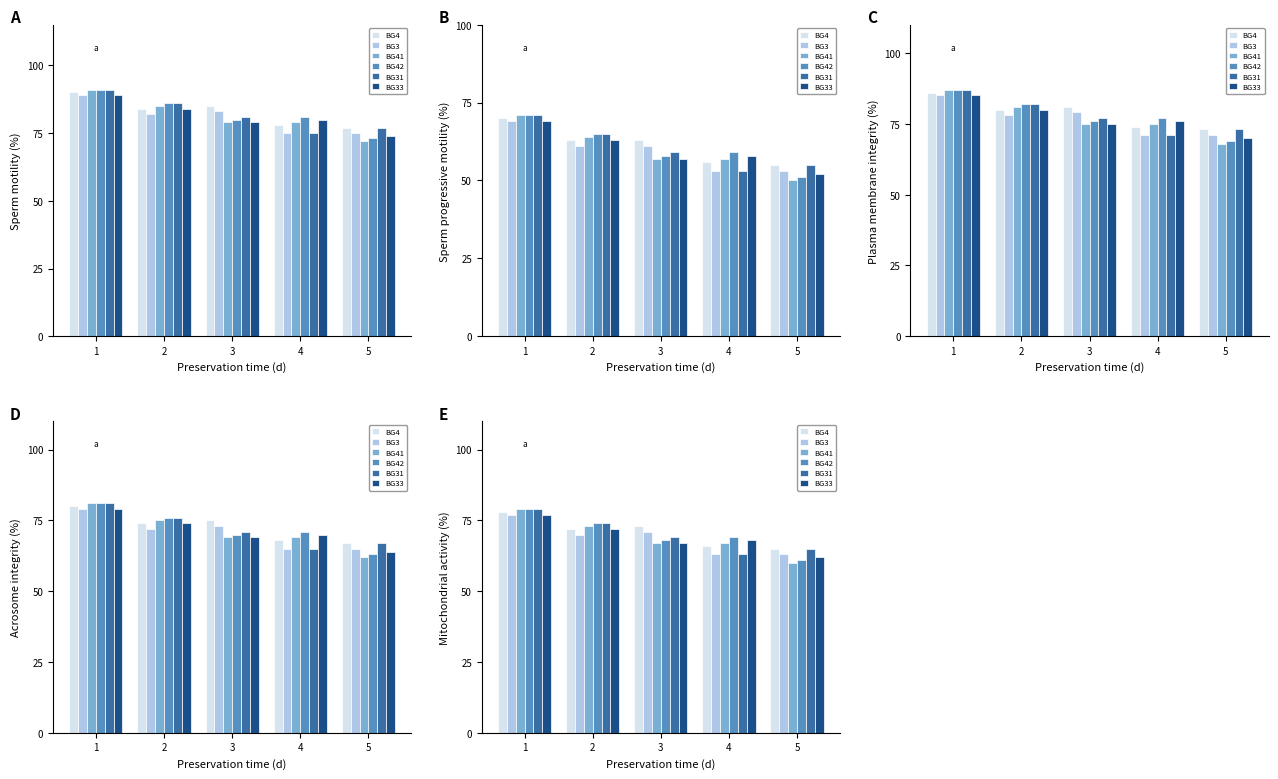

Is it true that BG4 equals 46 at 2?

False